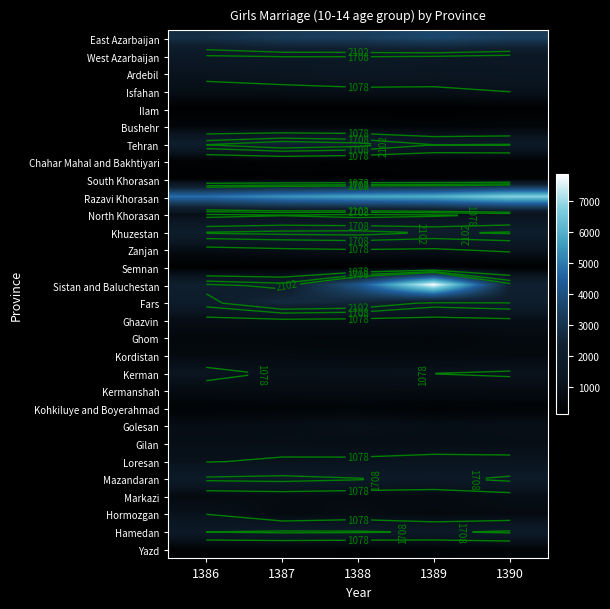

Which series has the largest range (max minus min)?

Sistan and Baluchestan